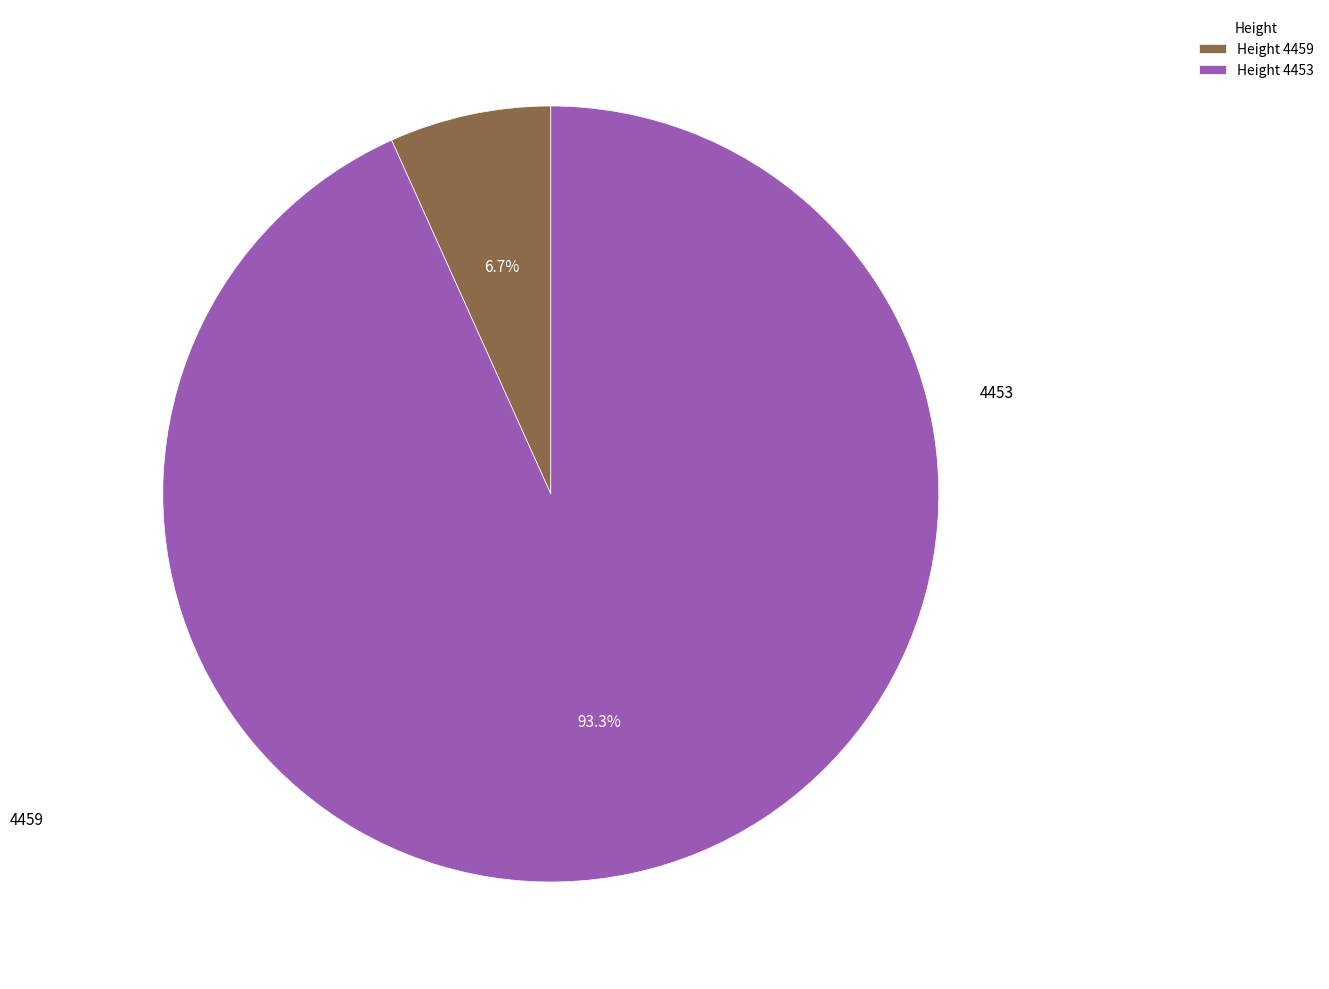

Count the number of slices in the pie.

2